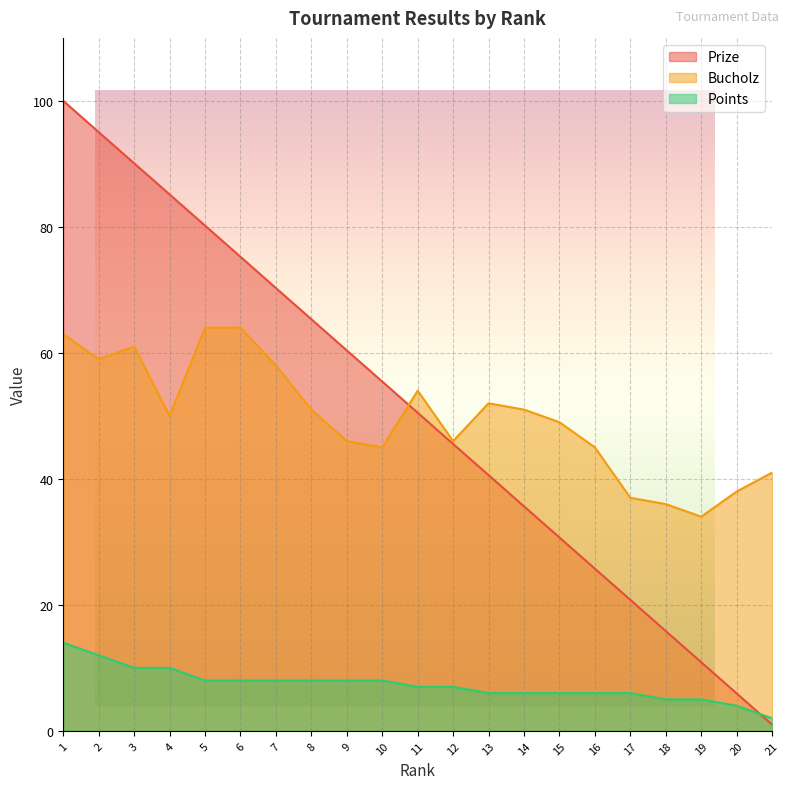

Which category has the highest value across all series?

1